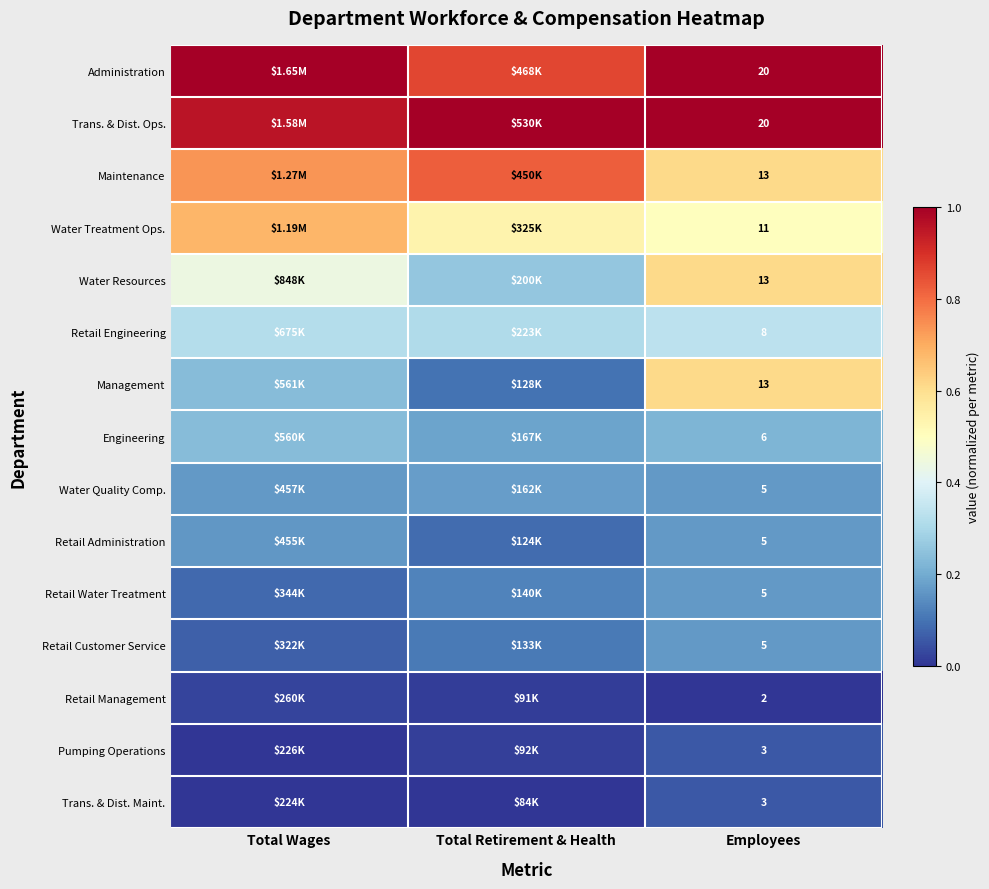

What is the sum of the Trans. & Dist. Ops. values at Employees and Total Retirement & Health?

2.0